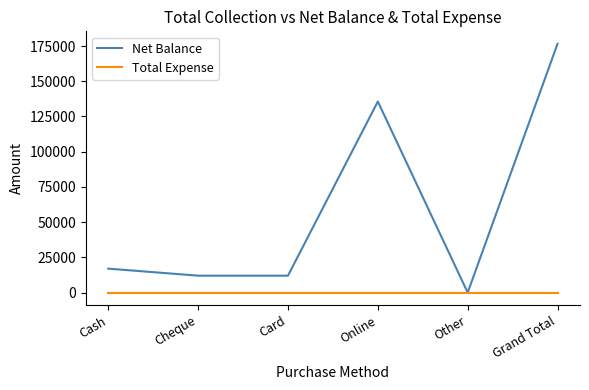

Reading right to left, what are all the values shown in this chart?

Net Balance: 176600	0	135600	12000	12000	17000
Total Expense: 0	0	0	0	0	0